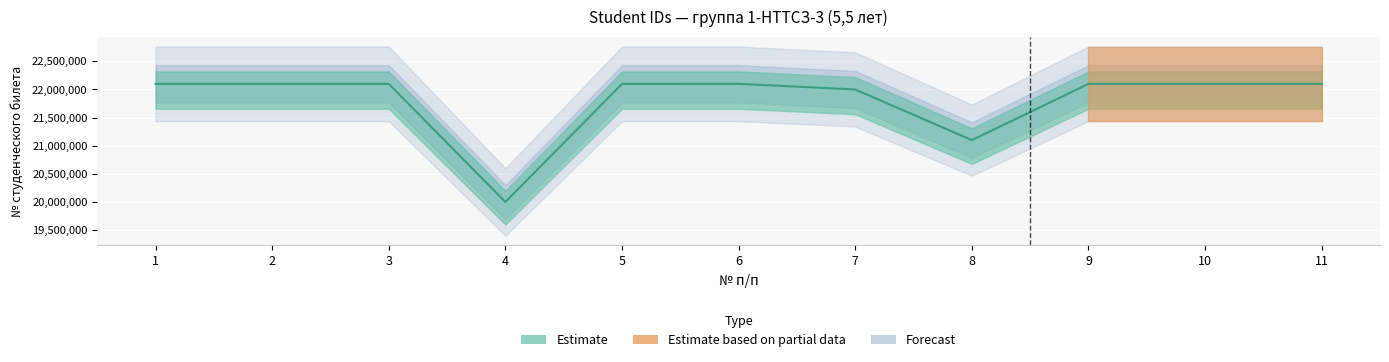

List the labels in order of value, smallest first.

4, 8, 7, 11, 10, 9, 5, 2, 6, 1, 3